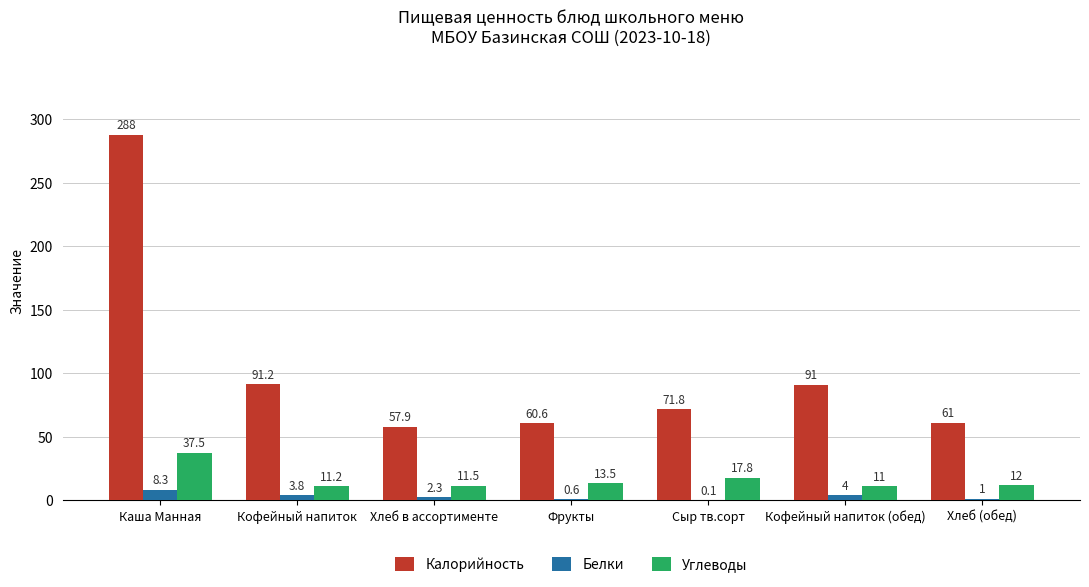

What is the total value across all series at Фрукты?

74.7